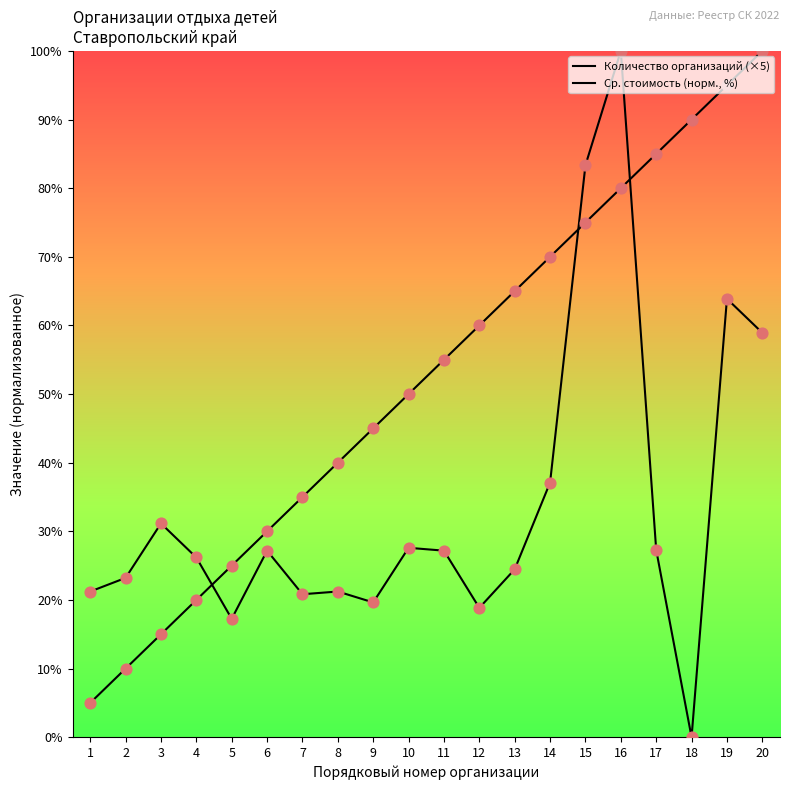

What is the total value across all series at 10?

77.6